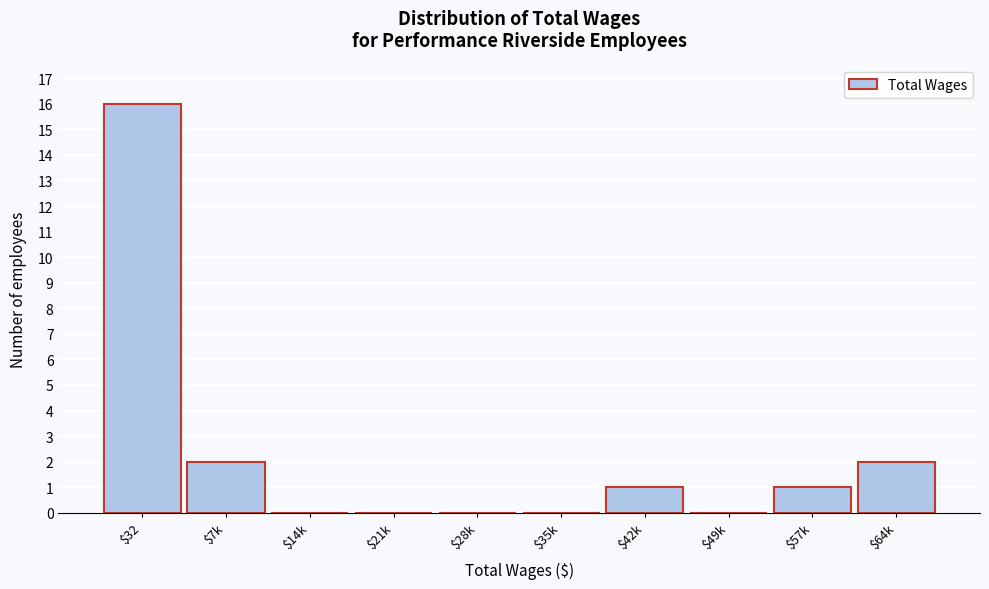

What is the maximum value shown in the chart?

16